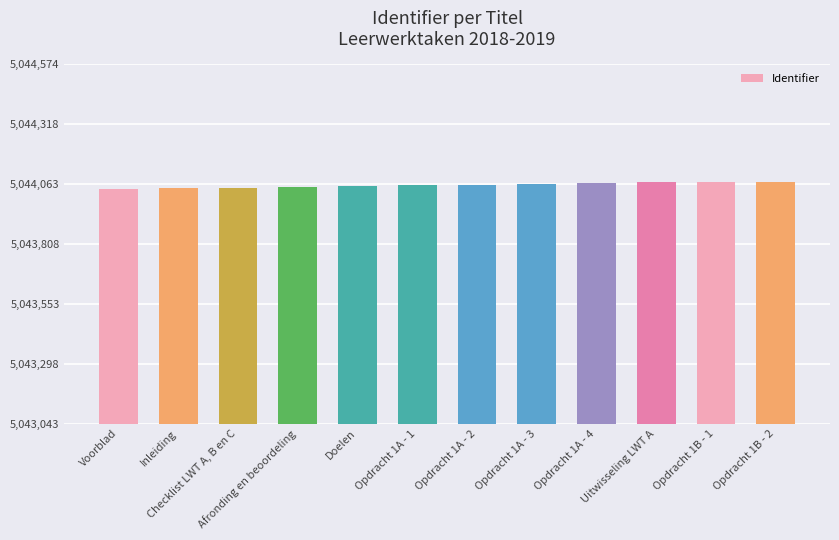

What is the smallest value displayed?

5044043